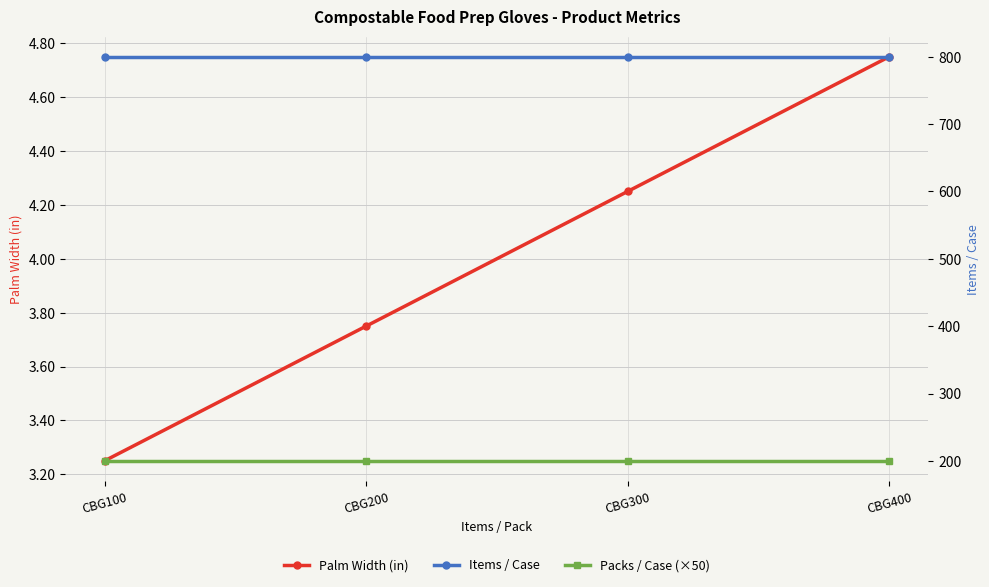

How many categories are shown in the chart?

4